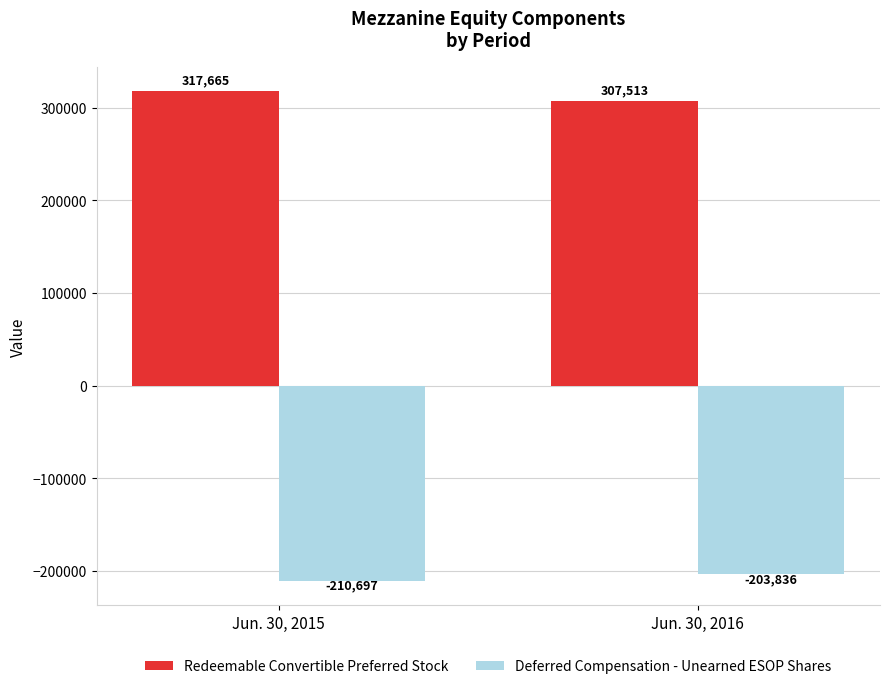

Rank the series by their maximum value, from highest to lowest.

Redeemable Convertible Preferred Stock, Deferred Compensation - Unearned ESOP Shares